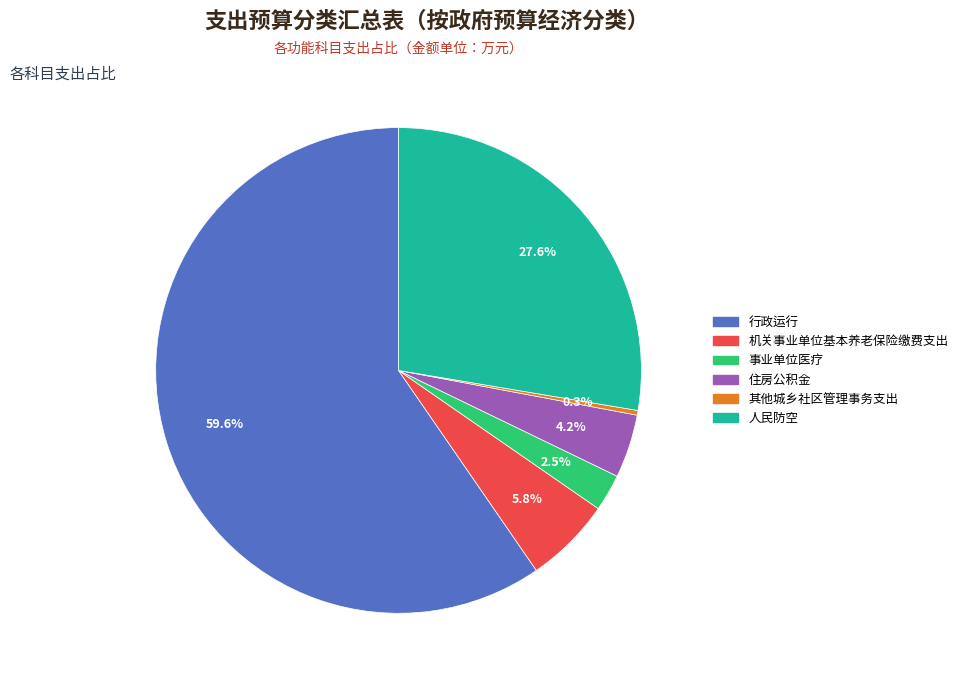

Which has a higher value, 行政运行 or 机关事业单位基本养老保险缴费支出?

行政运行